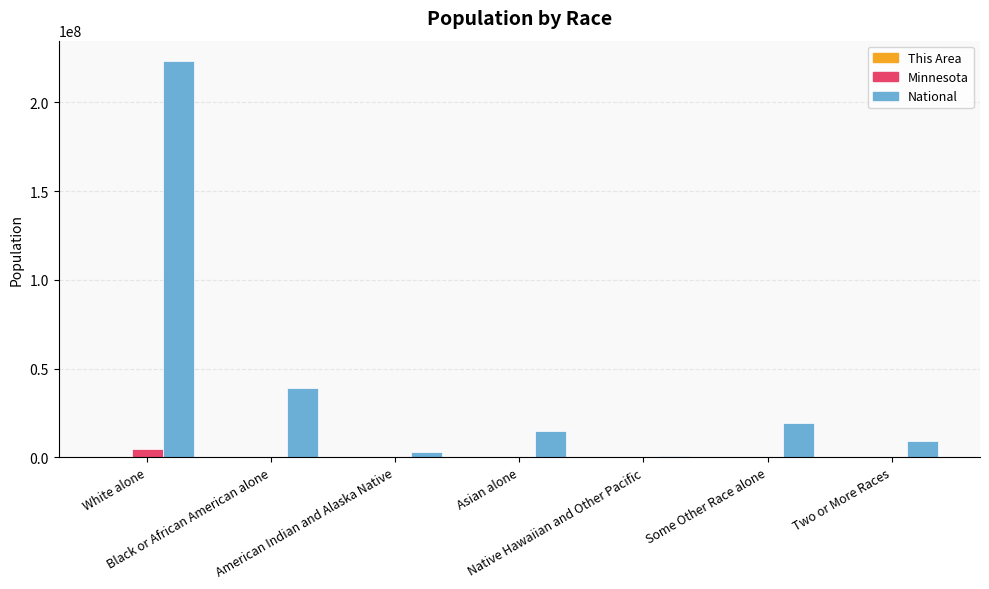

Which series has the largest total across all categories?

National